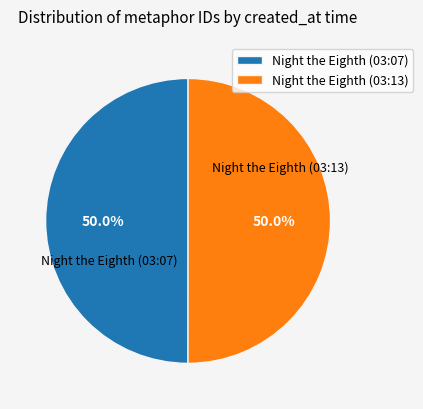

Is the sum of Night the Eighth (03:07) and Night the Eighth (03:13) greater than half?

Yes